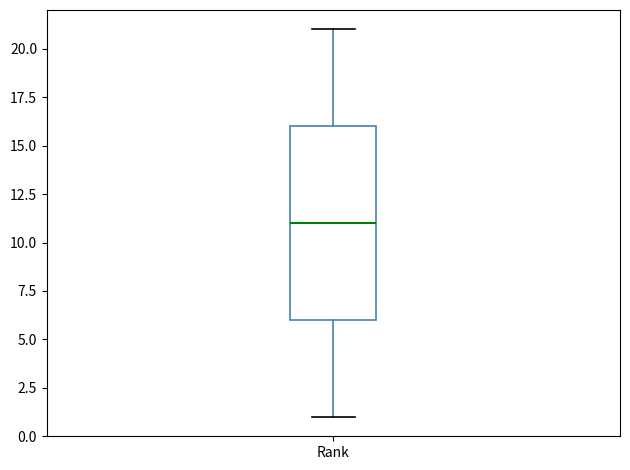

Read this box plot against the y-axis: the position of the median line, the range covered by the box, and the ends of both whiskers. The values are not printed on the chart, so give them approximately, as read against the axis.

median 11, box 6 to 16, whiskers 1 to 21